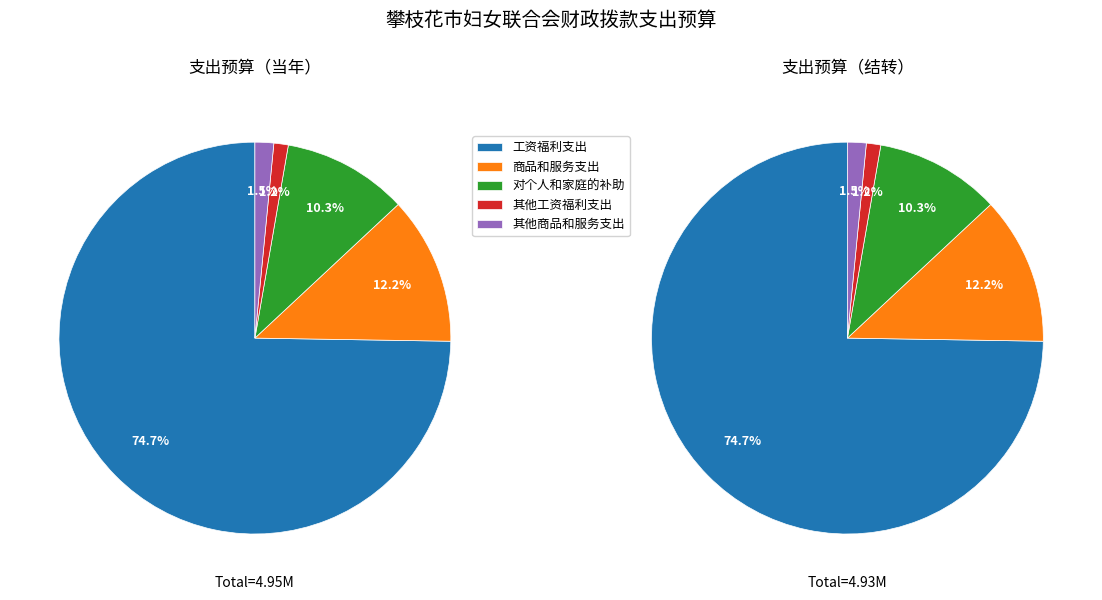

To the nearest percent, what percentage of the pie is 其他商品和服务支出?

2%